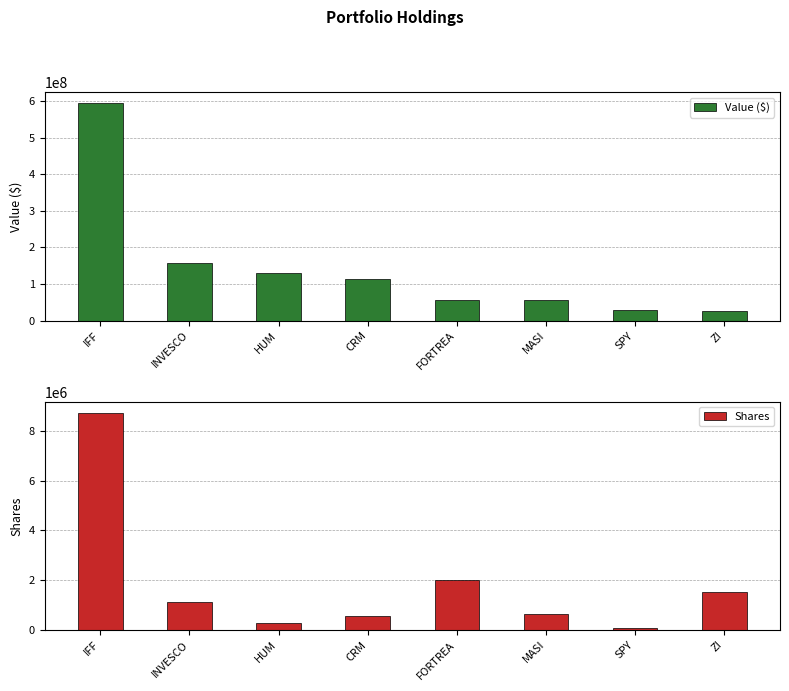

Reading left to right, transcribe all the data shown in this chart.

Value ($): IFF=595167661	INVESCO=157275900	HUM=130727924	CRM=114651812	FORTREA=56894100	MASI=55597888	SPY=27914444	ZI=25174000
Shares: IFF=8730639	INVESCO=1110000	HUM=268700	CRM=565400	FORTREA=1990000	MASI=634100	SPY=65300	ZI=1535000